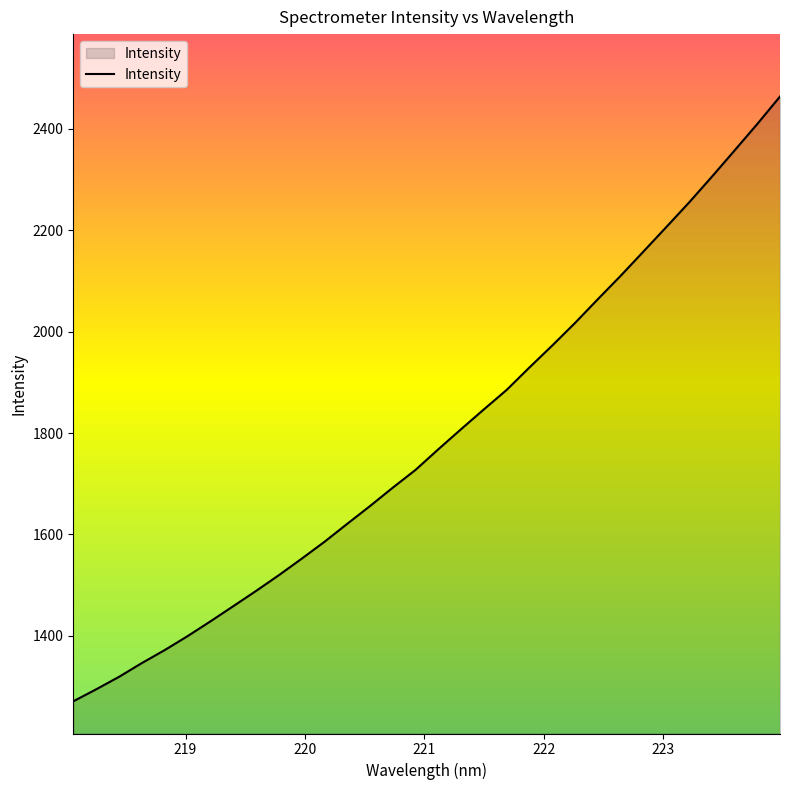

What is the difference between the maximum and minimum values?

1193.5